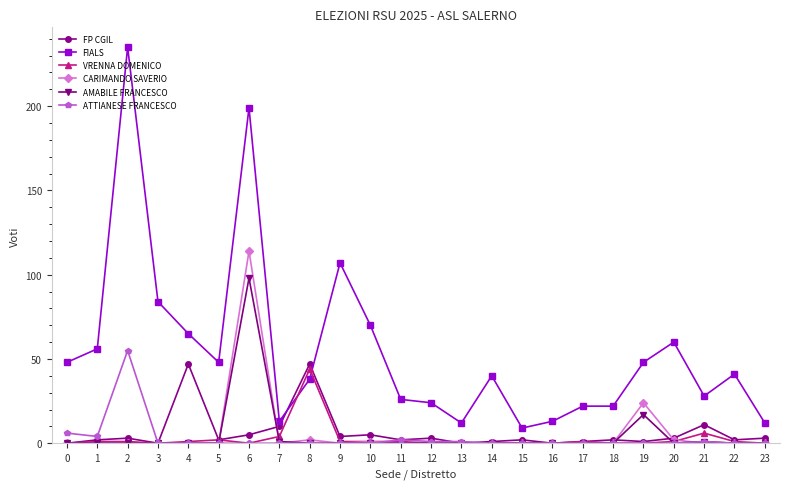

True or false: FIALS and AMABILE FRANCESCO intersect in this chart.

False